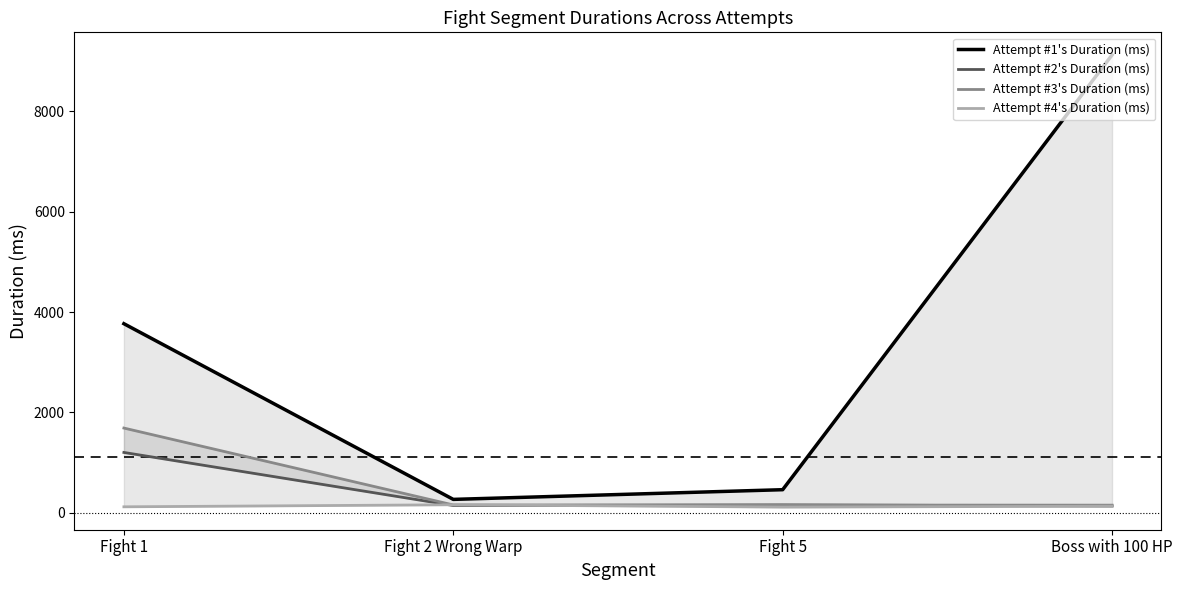

Read the Attempt #2's Duration (ms) value at Boss with 100 HP.

138